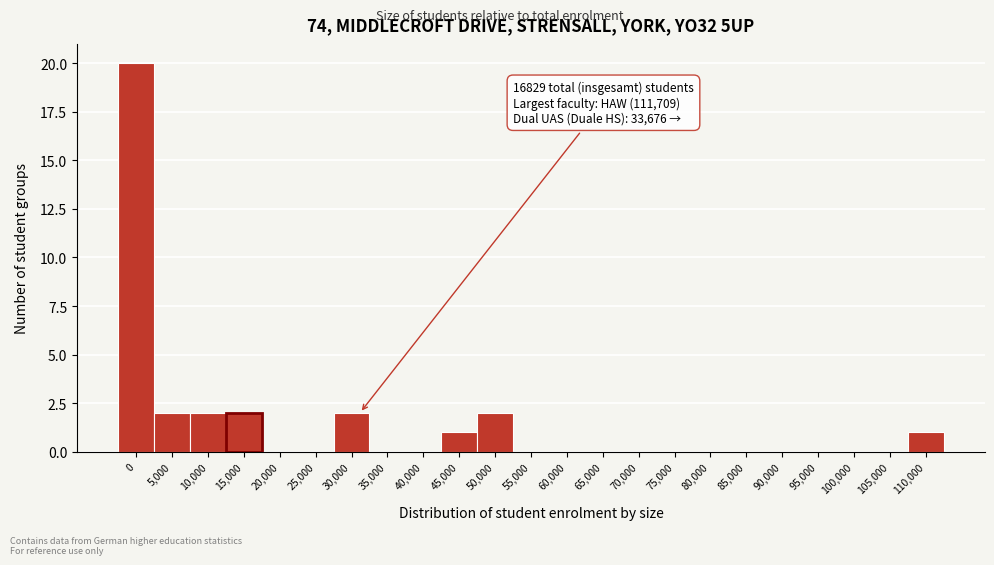

Reading right to left, what are all the values shown in this chart?

110,000=1	105,000=0	100,000=0	95,000=0	90,000=0	85,000=0	80,000=0	75,000=0	70,000=0	65,000=0	60,000=0	55,000=0	50,000=2	45,000=1	40,000=0	35,000=0	30,000=2	25,000=0	20,000=0	15,000=2	10,000=2	5,000=2	0=20